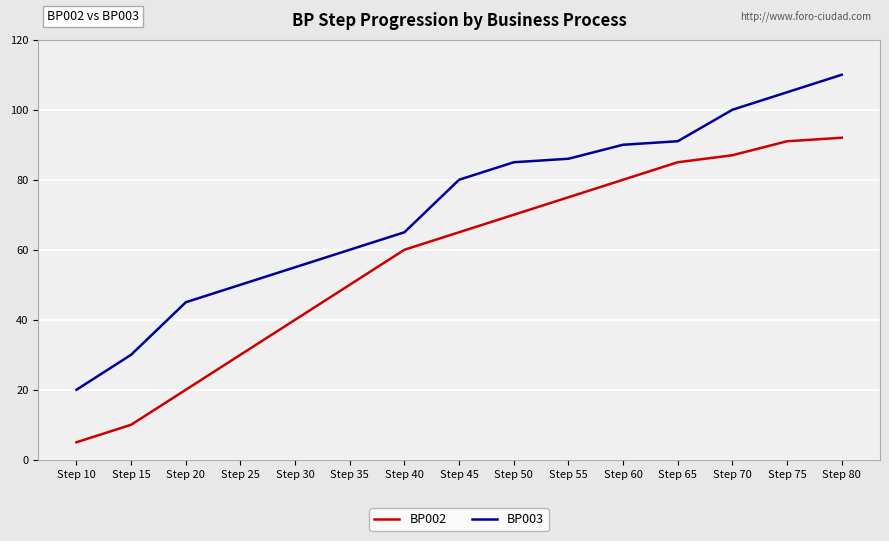

Reading right to left, what are all the values shown in this chart?

BP002: Step 80=92	Step 75=91	Step 70=87	Step 65=85	Step 60=80	Step 55=75	Step 50=70	Step 45=65	Step 40=60	Step 35=50	Step 30=40	Step 25=30	Step 20=20	Step 15=10	Step 10=5
BP003: Step 80=110	Step 75=105	Step 70=100	Step 65=91	Step 60=90	Step 55=86	Step 50=85	Step 45=80	Step 40=65	Step 35=60	Step 30=55	Step 25=50	Step 20=45	Step 15=30	Step 10=20